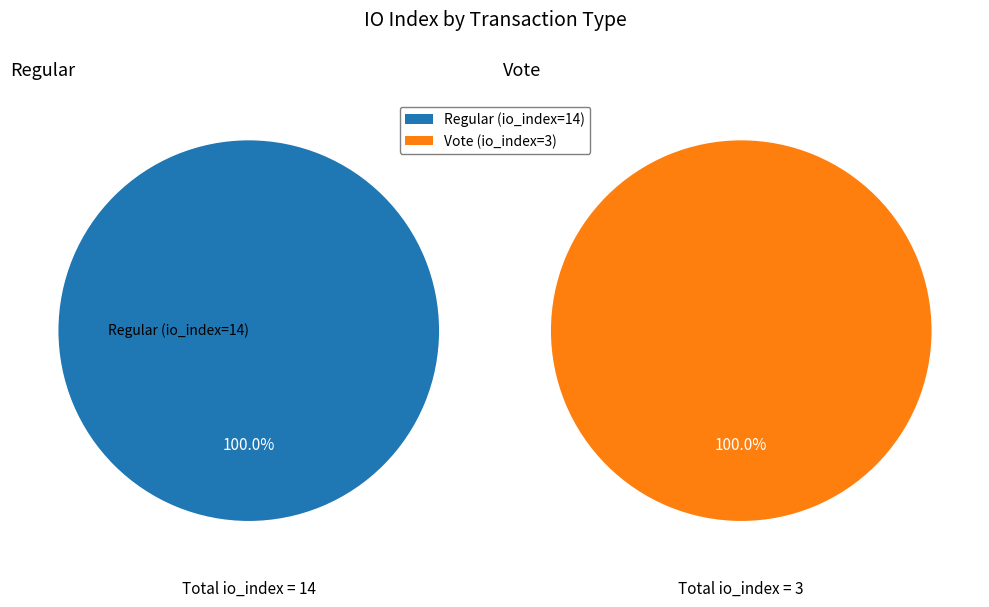

How many segments does this pie chart have?

2